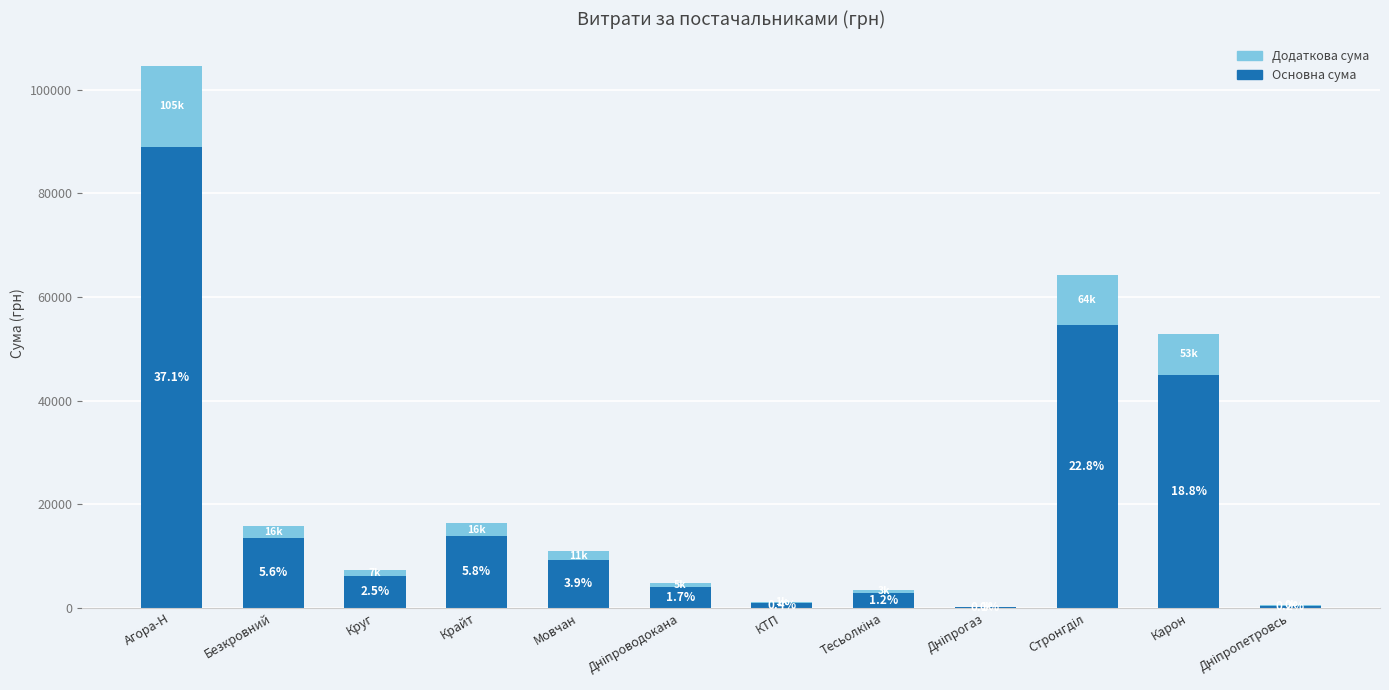

Rank the series by their average value, from highest to lowest.

Основна сума, Додаткова сума